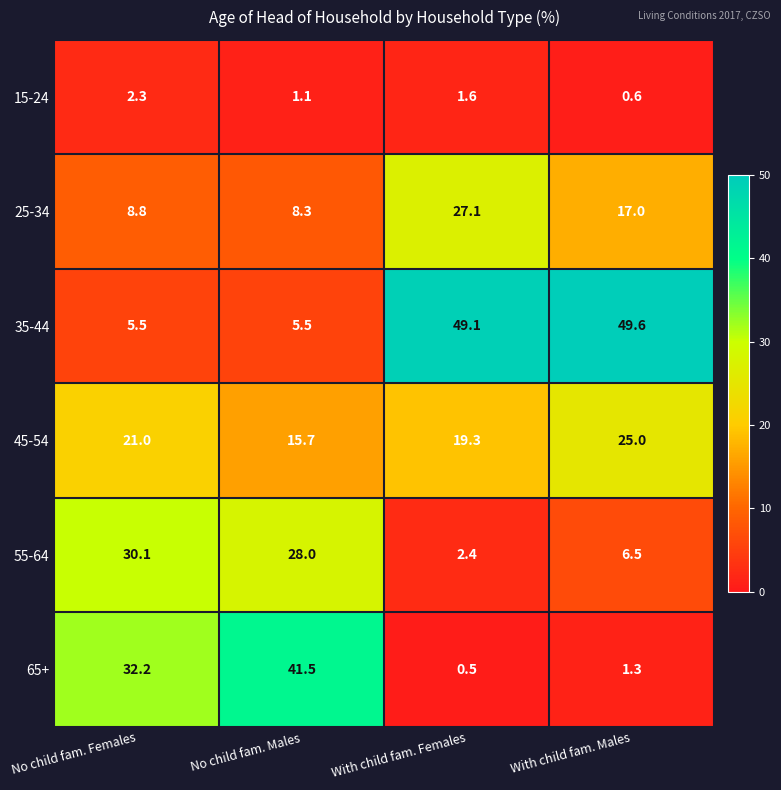

Which series has the largest range (max minus min)?

35-44